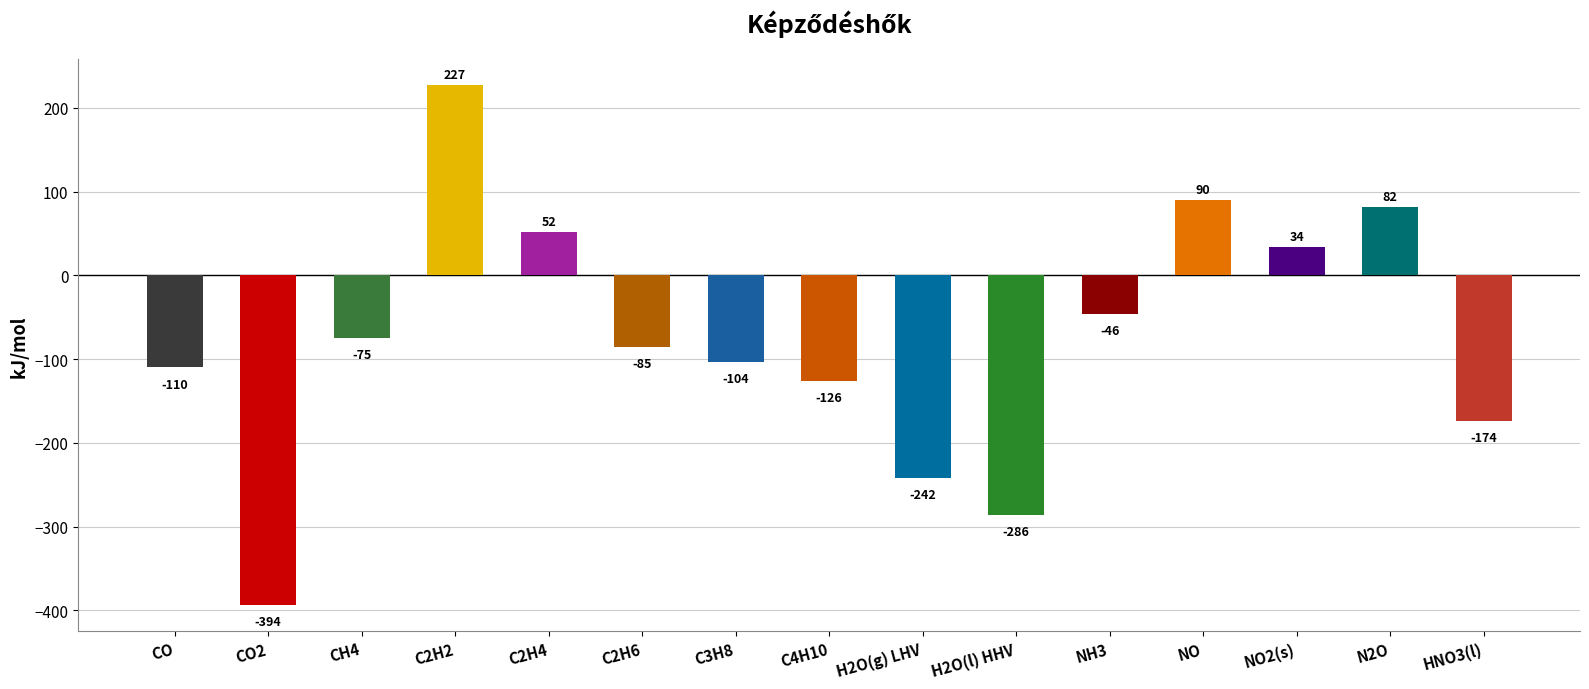

Reading right to left, list all the values displayed in this chart.

HNO3(l)=-174	N2O=82	NO2(s)=34	NO=90	NH3=-46	H2O(l) HHV=-286	H2O(g) LHV=-242	C4H10=-126	C3H8=-104	C2H6=-85	C2H4=52	C2H2=227	CH4=-75	CO2=-394	CO=-110